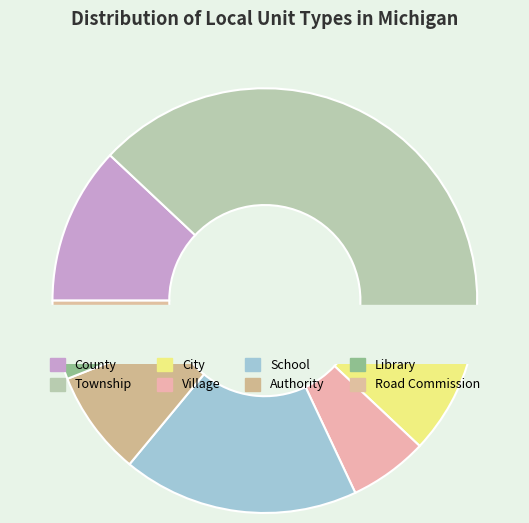

Is the sum of City and Road Commission greater than half?

No